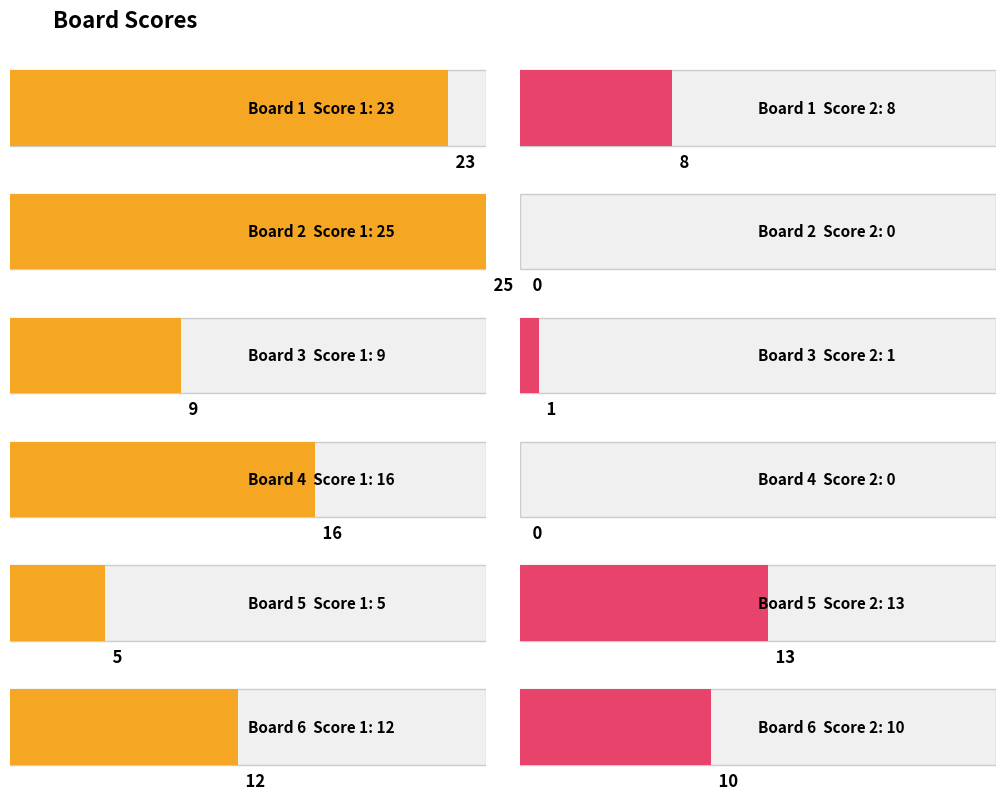

Which series changed the most between Board 1 and Board 3?

Score 1